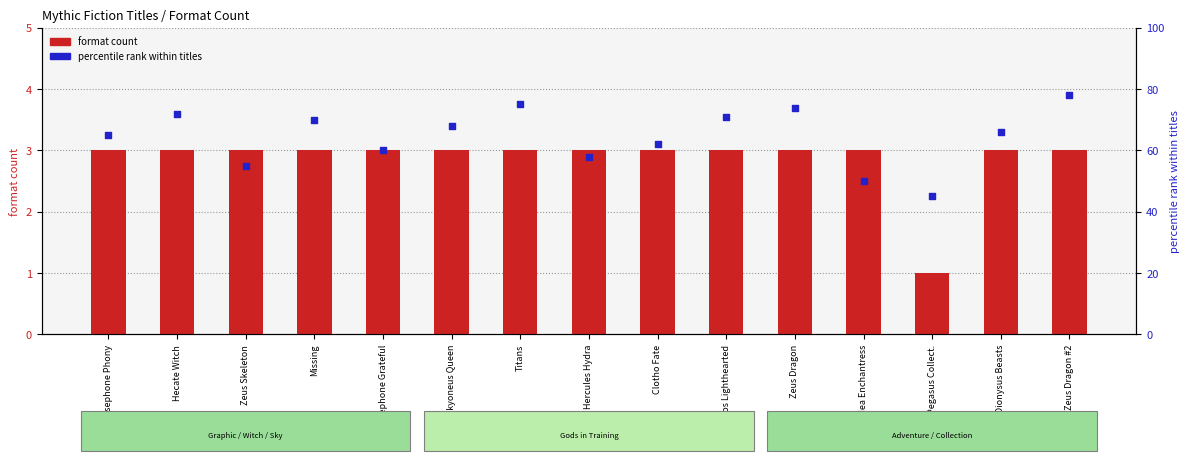

Which series has the largest Y range (max minus min)?

percentile rank